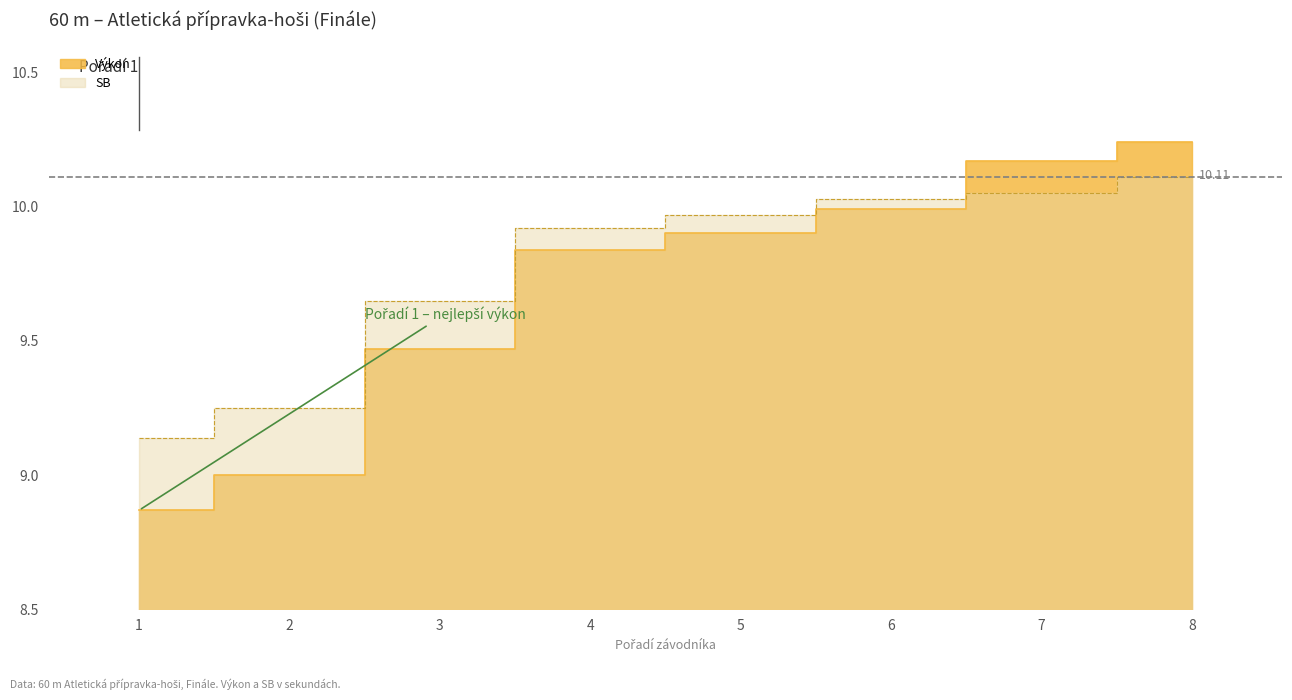

How many values in the Výkon series exceed 9?

6